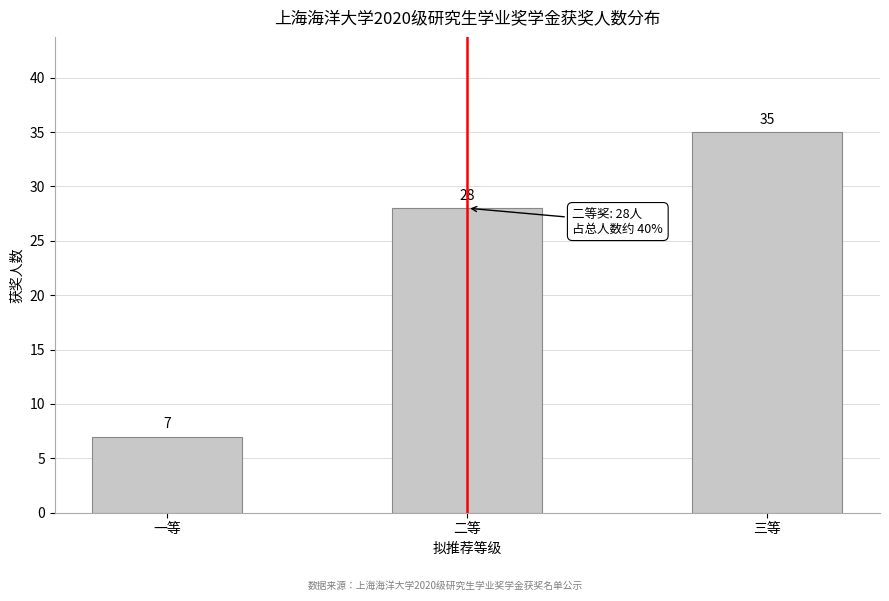

Reading left to right, list all the values displayed in this chart.

7	28	35